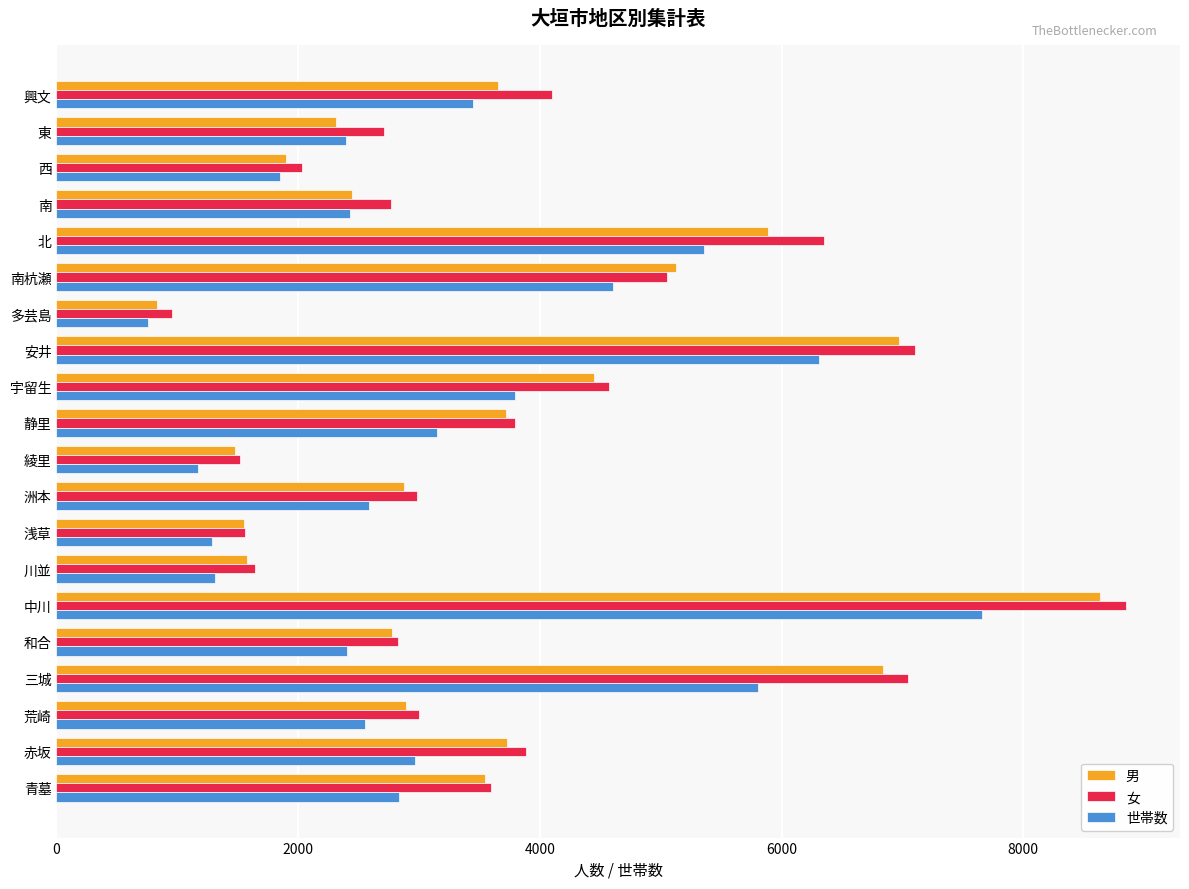

Which series has the largest range (max minus min)?

女